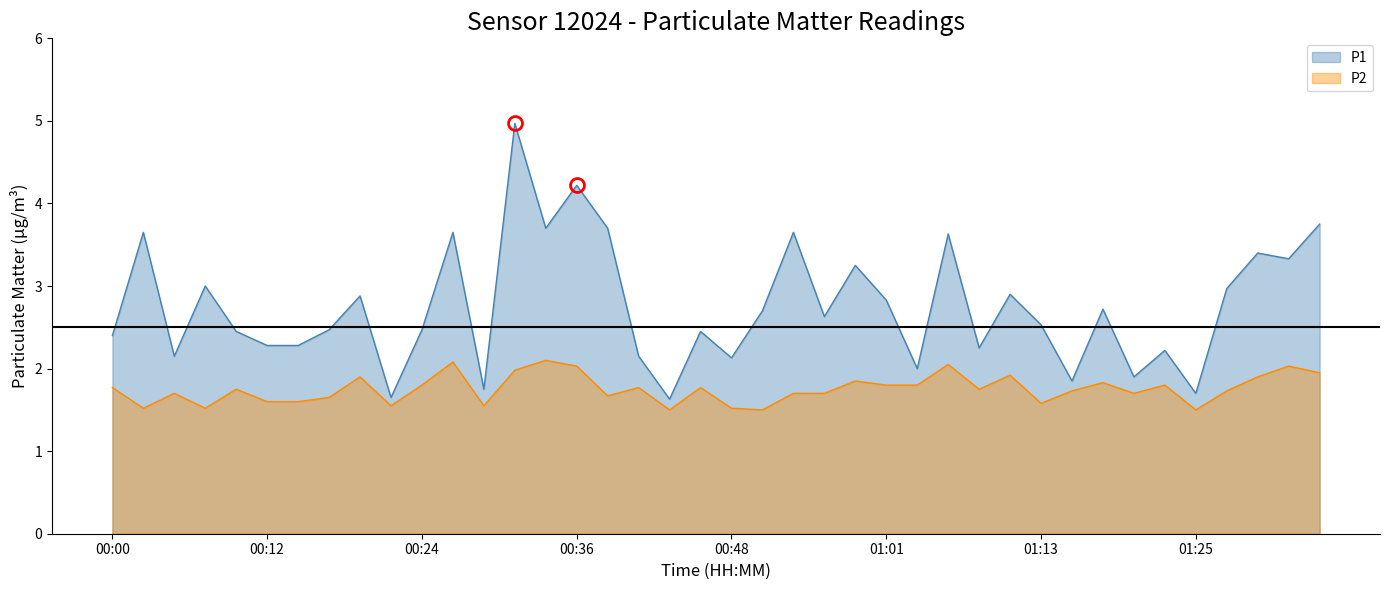

Reading left to right, list all the values displayed in this chart.

P1: 00:00=2.4	00:02=3.6	00:04=2.1	00:07=3.0	00:09=2.5	00:12=2.3	00:14=2.3	00:17=2.5	00:19=2.9	00:21=1.6	00:24=2.5	00:26=3.6	00:29=1.8	00:31=5.0	00:34=3.7	00:36=4.2	00:38=3.7	00:41=2.1	00:43=1.6	00:46=2.5	00:48=2.1	00:51=2.7	00:53=3.6	00:56=2.6	00:58=3.2	01:01=2.8	01:03=2.0	01:06=3.6	01:08=2.2	01:10=2.9	01:13=2.5	01:15=1.9	01:18=2.7	01:20=1.9	01:23=2.2	01:25=1.7	01:27=3.0	01:30=3.4	01:32=3.3	01:35=3.8
P2: 00:00=1.8	00:02=1.5	00:04=1.7	00:07=1.5	00:09=1.8	00:12=1.6	00:14=1.6	00:17=1.6	00:19=1.9	00:21=1.6	00:24=1.8	00:26=2.1	00:29=1.6	00:31=2.0	00:34=2.1	00:36=2.0	00:38=1.7	00:41=1.8	00:43=1.5	00:46=1.8	00:48=1.5	00:51=1.5	00:53=1.7	00:56=1.7	00:58=1.9	01:01=1.8	01:03=1.8	01:06=2.0	01:08=1.8	01:10=1.9	01:13=1.6	01:15=1.7	01:18=1.8	01:20=1.7	01:23=1.8	01:25=1.5	01:27=1.7	01:30=1.9	01:32=2.0	01:35=1.9